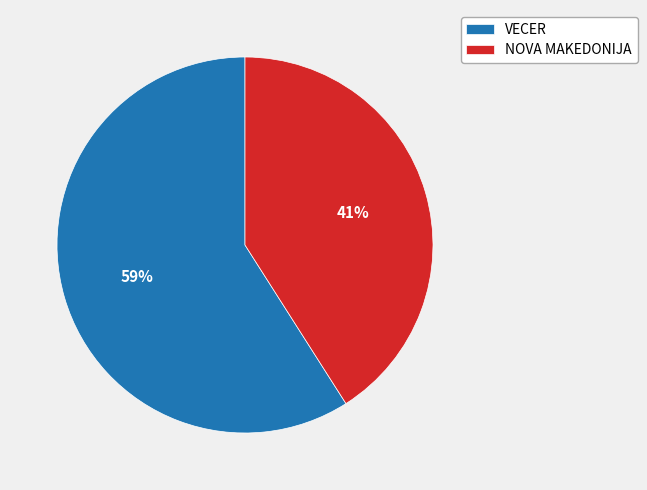

Does NOVA MAKEDONIJA account for over 50% of the chart?

No